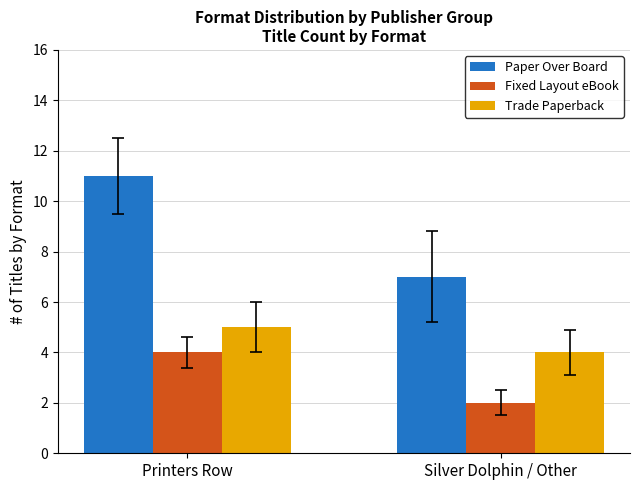

How many bars are there in each group?

3